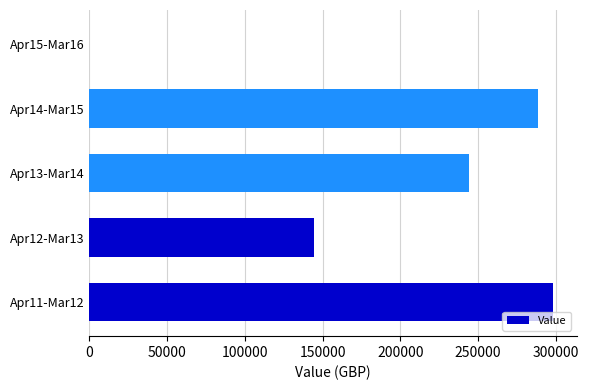

Reading top to bottom, extract all data points from this chart.

Apr15-Mar16=0	Apr14-Mar15=288523	Apr13-Mar14=243856	Apr12-Mar13=144407	Apr11-Mar12=298461